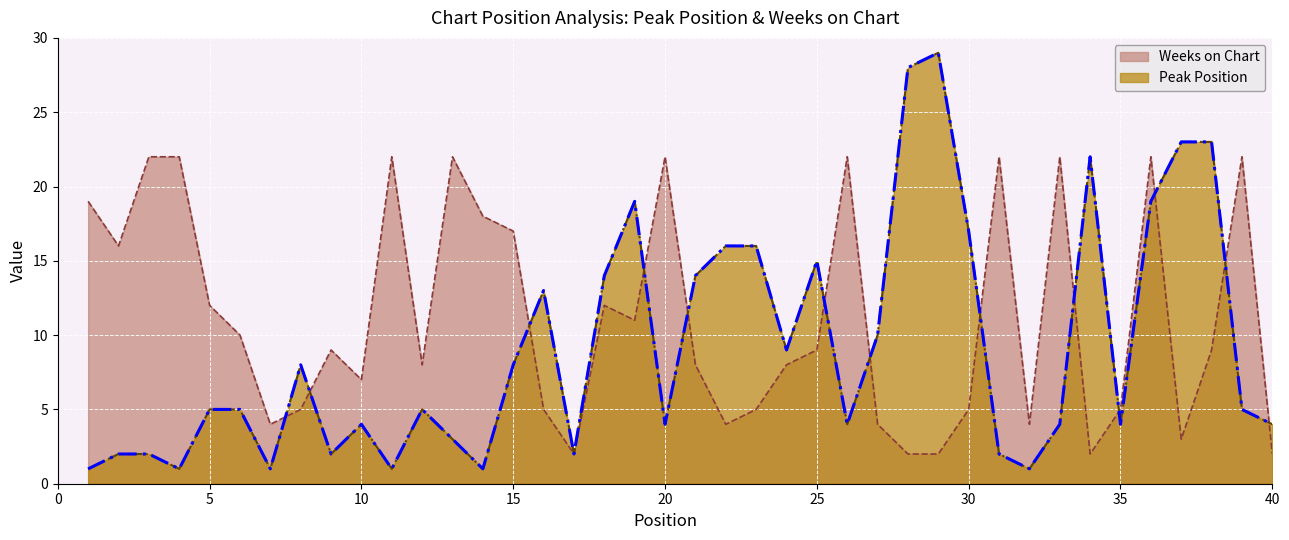

What is the minimum value shown in the chart?

1